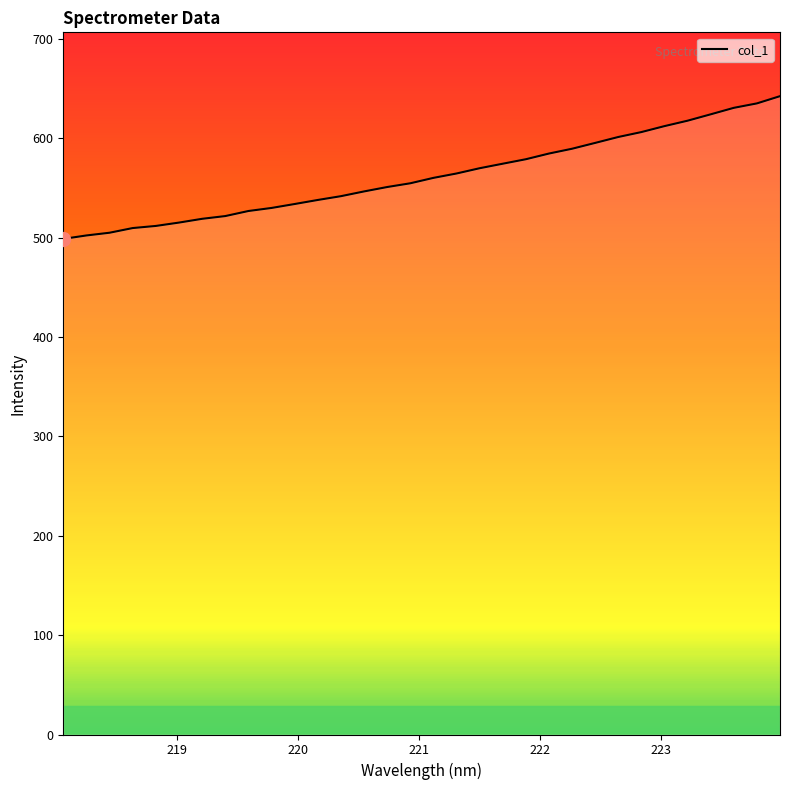

What is the minimum value shown in the chart?

498.9